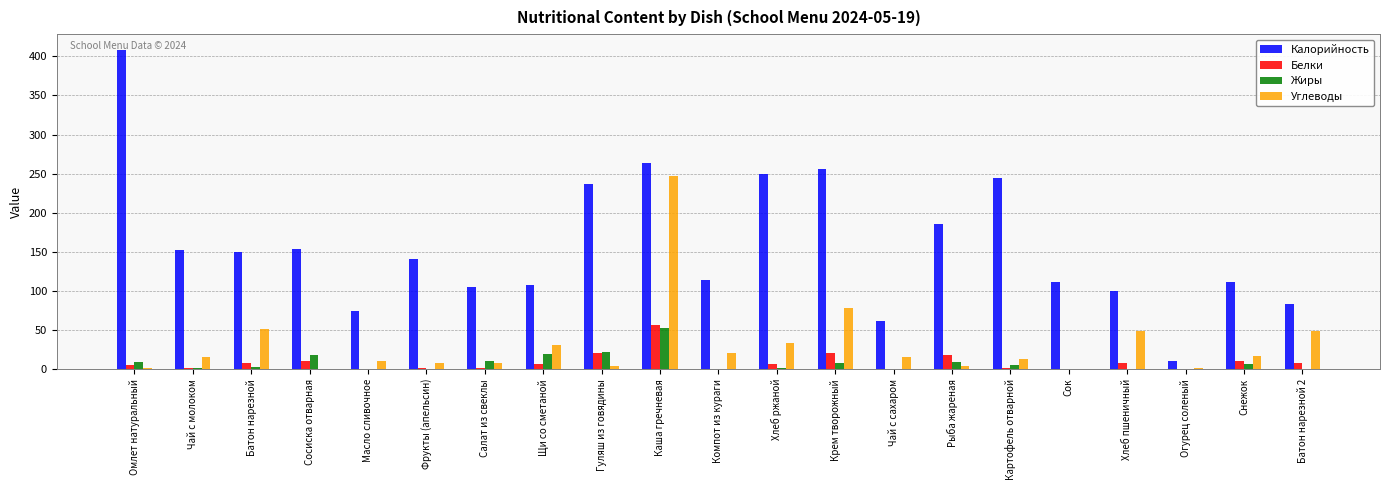

What are all the series names shown in the legend?

Калорийность, Белки, Жиры, Углеводы